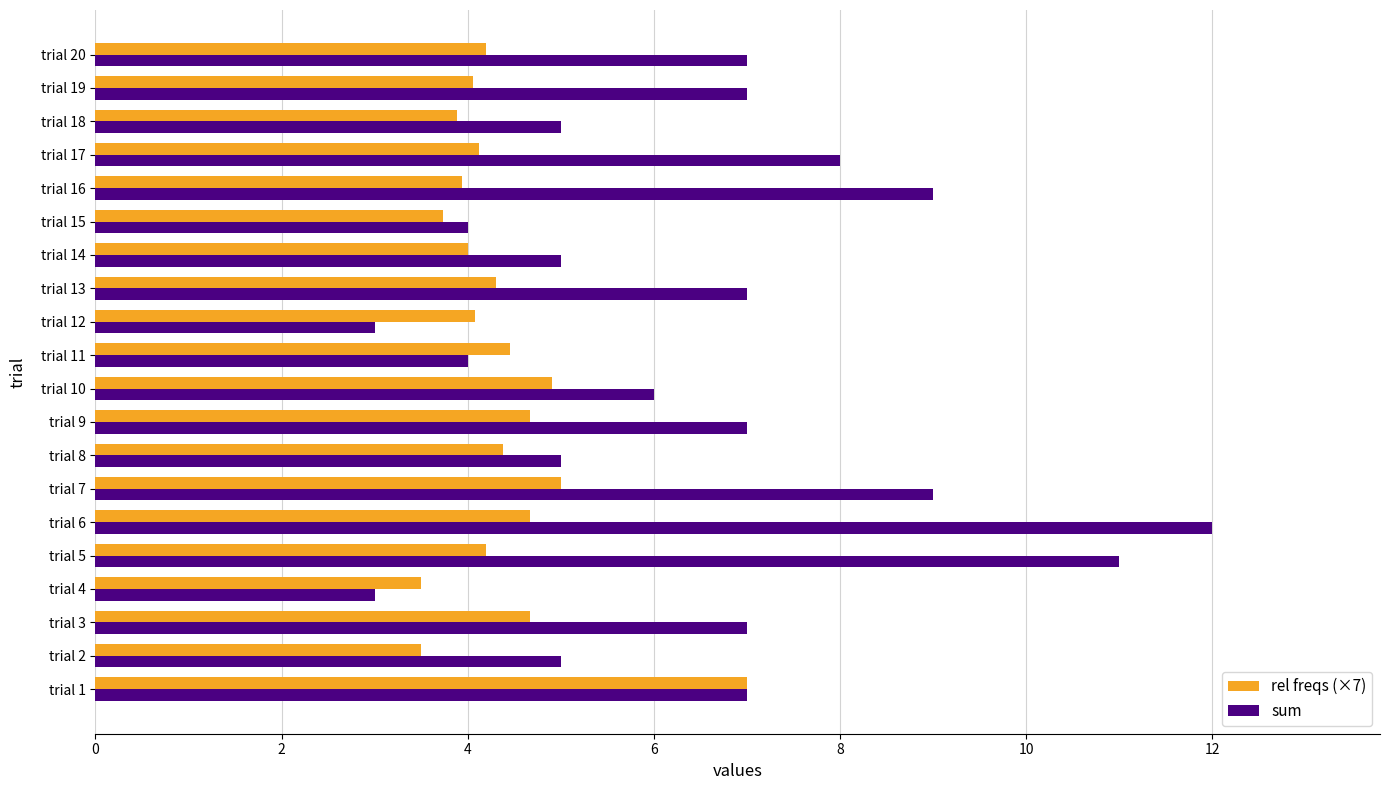

List the series in order of their overall mean, lowest first.

rel freqs (×7), sum